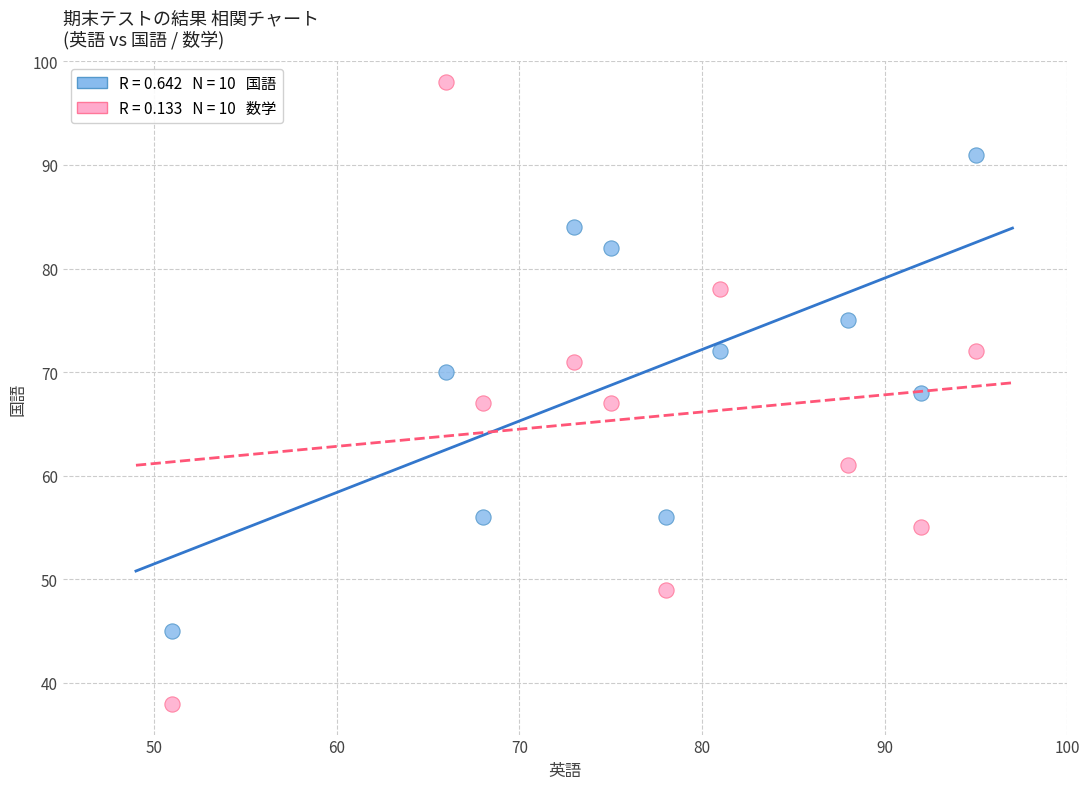

Across all data points, what is the range of X values (max minus min)?

44